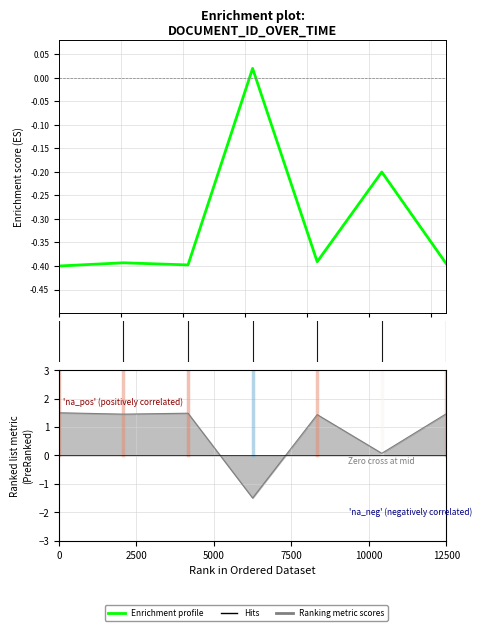

Rank the categories by value from lowest to highest.

0, 4000, 12000, 2000, 8000, 10000, 6000